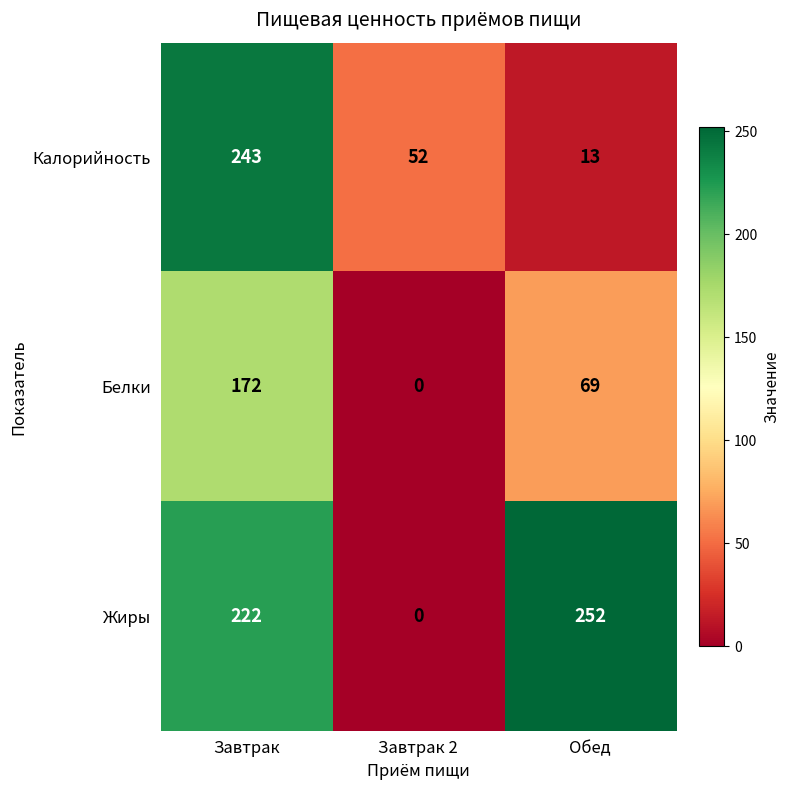

What is the difference between the highest and lowest values at Завтрак?

71